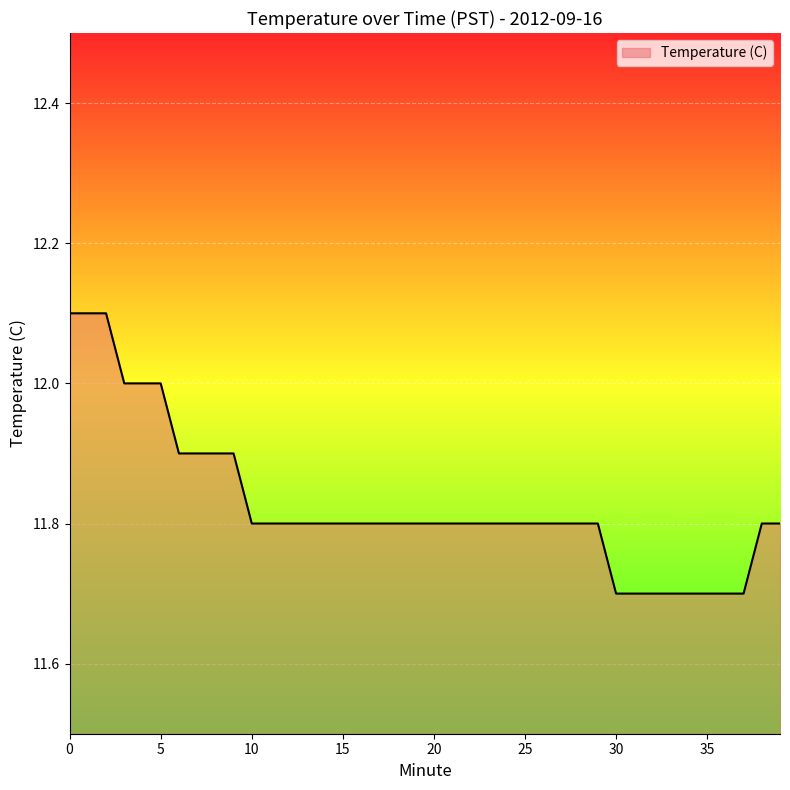

What is the difference between the maximum and minimum values?

0.4